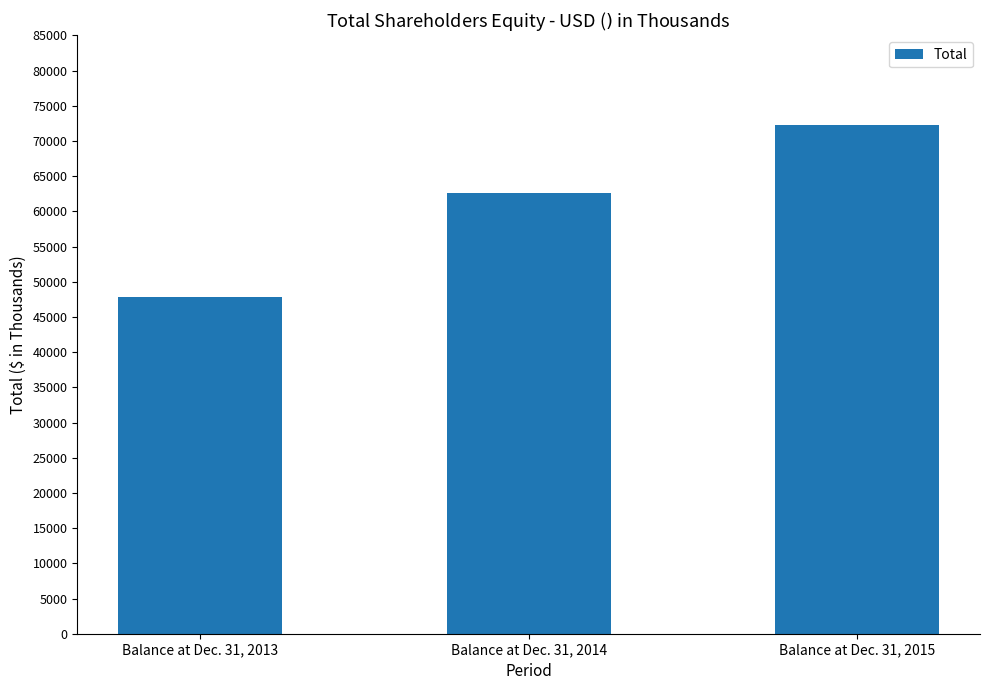

Rank the categories by value from lowest to highest.

Balance at Dec. 31, 2013, Balance at Dec. 31, 2014, Balance at Dec. 31, 2015